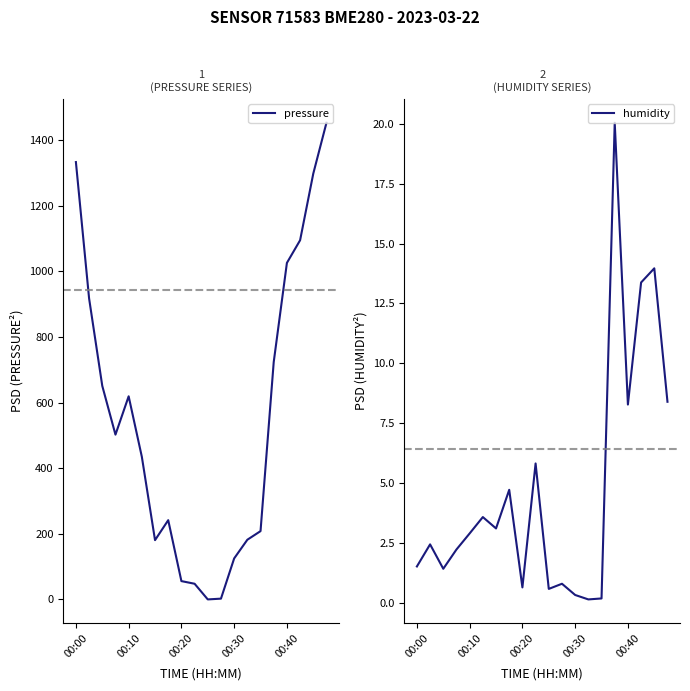

Reading left to right, extract all data points from this chart.

pressure: 1333.1	917.6	650.9	502.3	619.1	434.8	180.7	241.6	55.8	47.8	0.0	2.4	124.9	181.9	208.2	723.5	1025.8	1094.8	1298.0	1453.0
humidity: 1.5	2.4	1.4	2.2	2.9	3.6	3.1	4.7	0.6	5.8	0.6	0.8	0.3	0.1	0.2	20.0	8.3	13.4	14.0	8.4